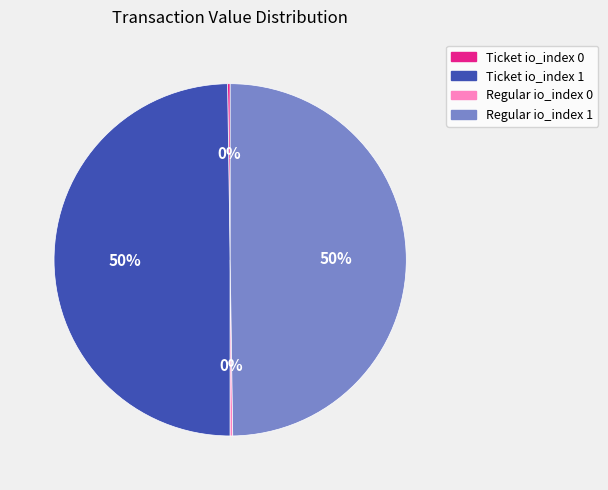

True or false: Ticket io_index 1 accounts for 50% of the total.

True